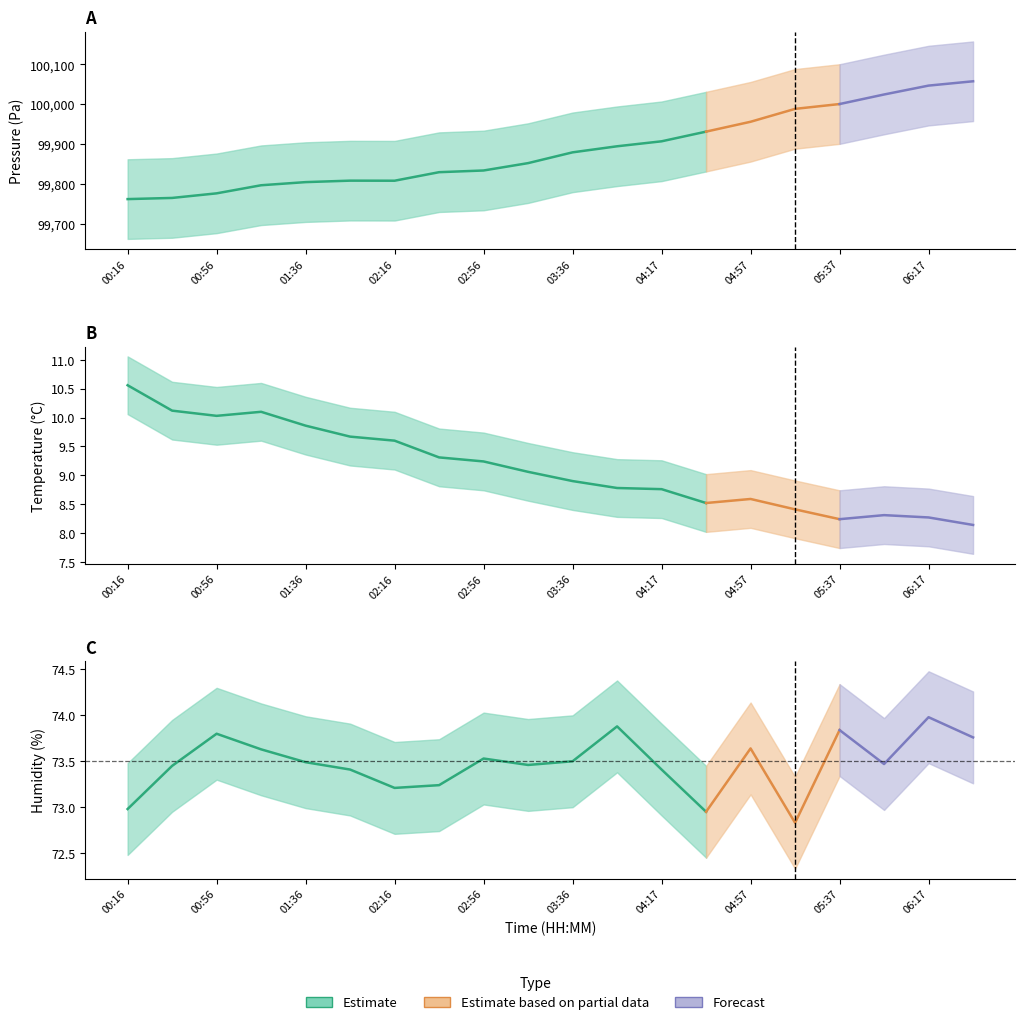

True or false: temperature and pressure cross at least once.

False